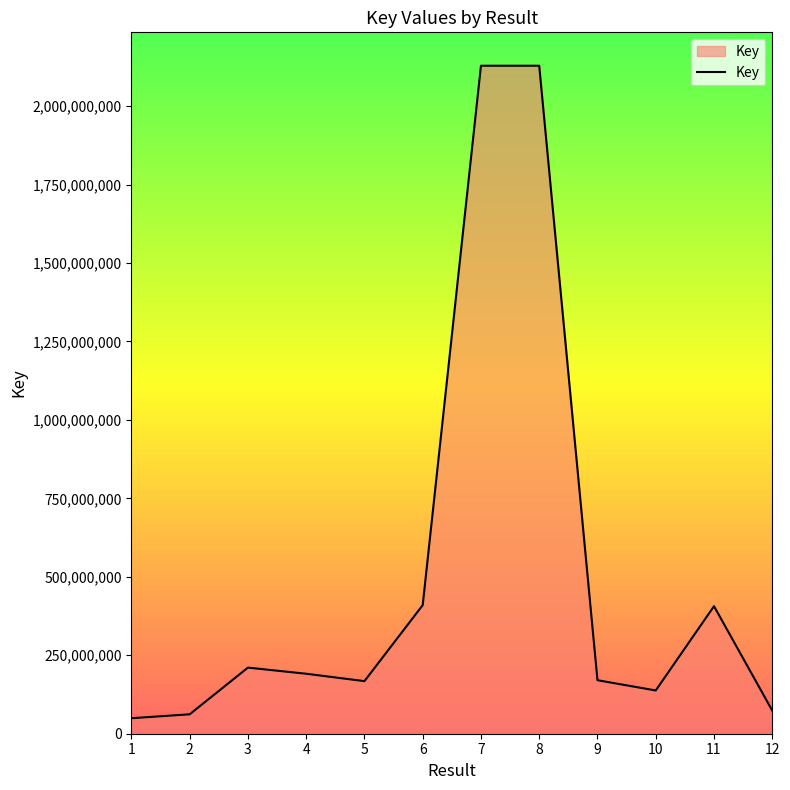

How many lines are shown in the chart?

1